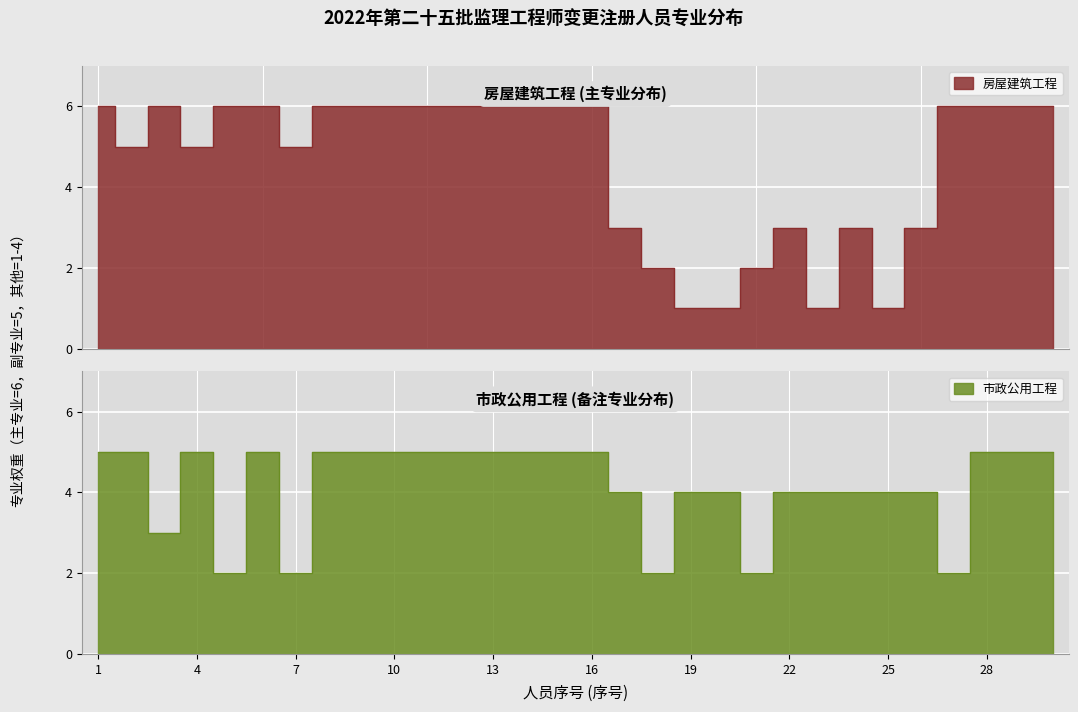

Reading left to right, what are all the values shown in this chart?

房屋建筑工程: 6	5	6	5	6	6	5	6	6	6	6	6	6	6	6	6	3	2	1	1	2	3	1	3	1	3	6	6	6	6
市政公用工程: 5	5	3	5	2	5	2	5	5	5	5	5	5	5	5	5	4	2	4	4	2	4	4	4	4	4	2	5	5	5